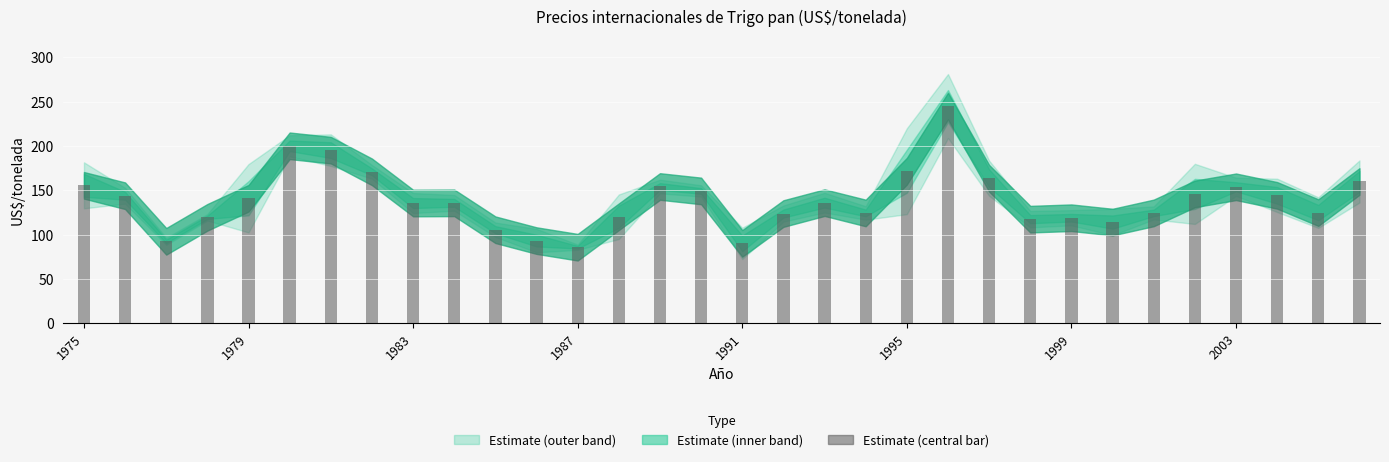

What is the sum of all values?

4458.1